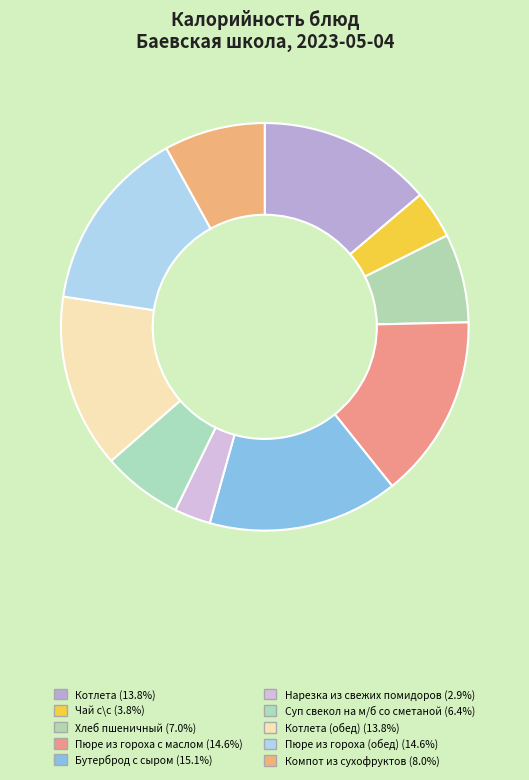

Count the number of slices in the pie.

10